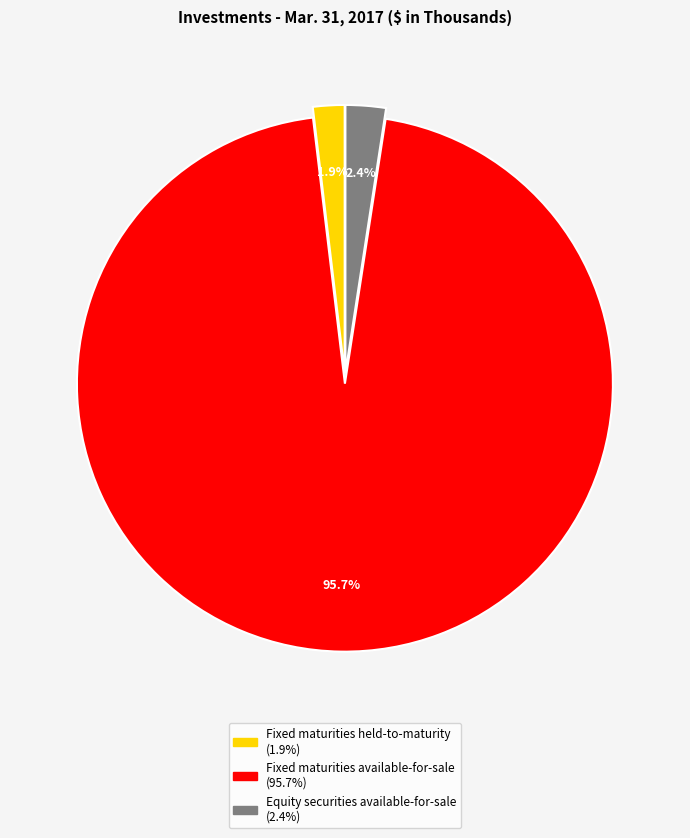

What percentage do Equity securities available-for-sale and Fixed maturities held-to-maturity together represent?

4.3%